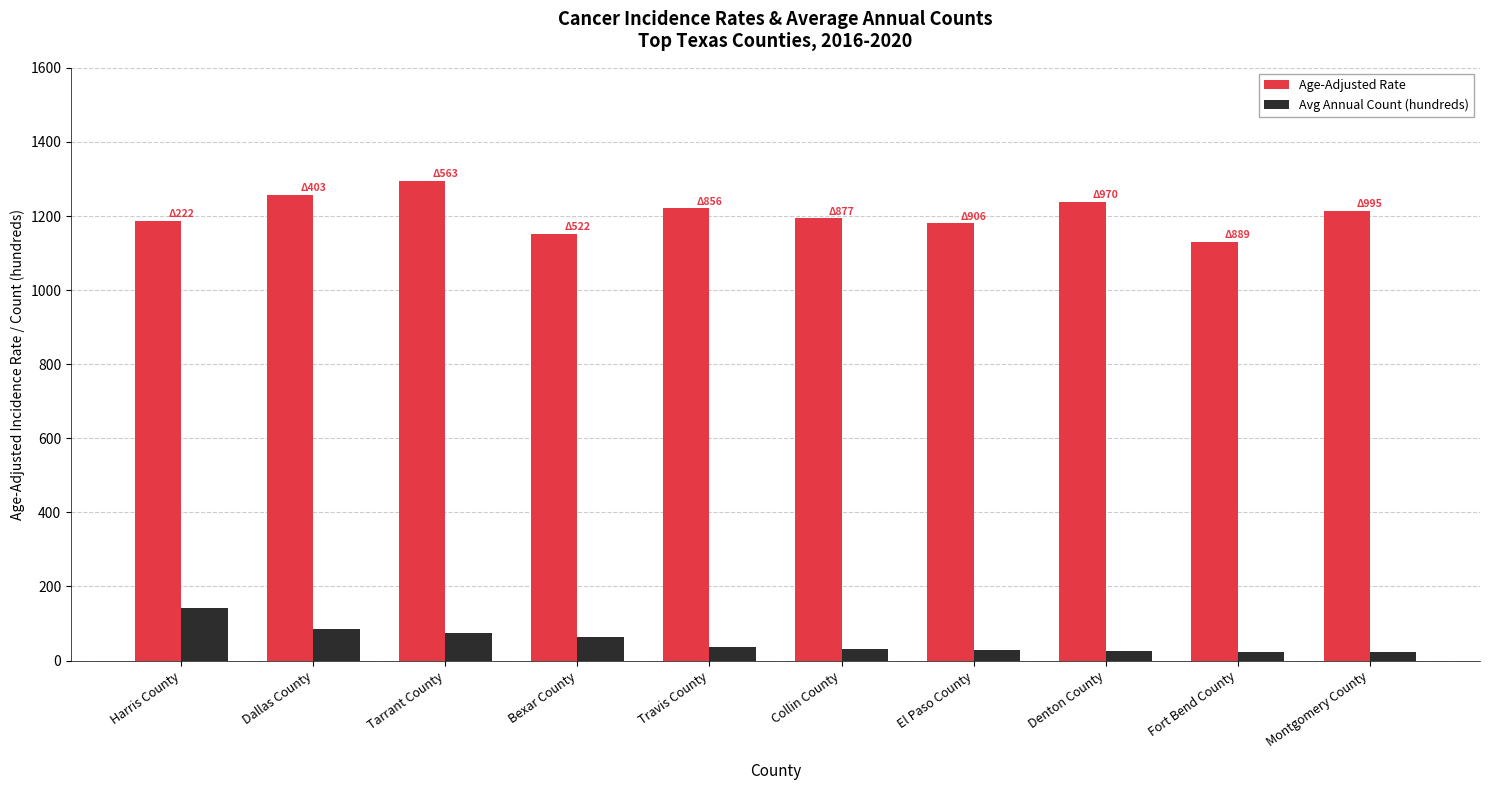

At which label does Avg Annual Count (hundreds) reach its peak?

Harris County